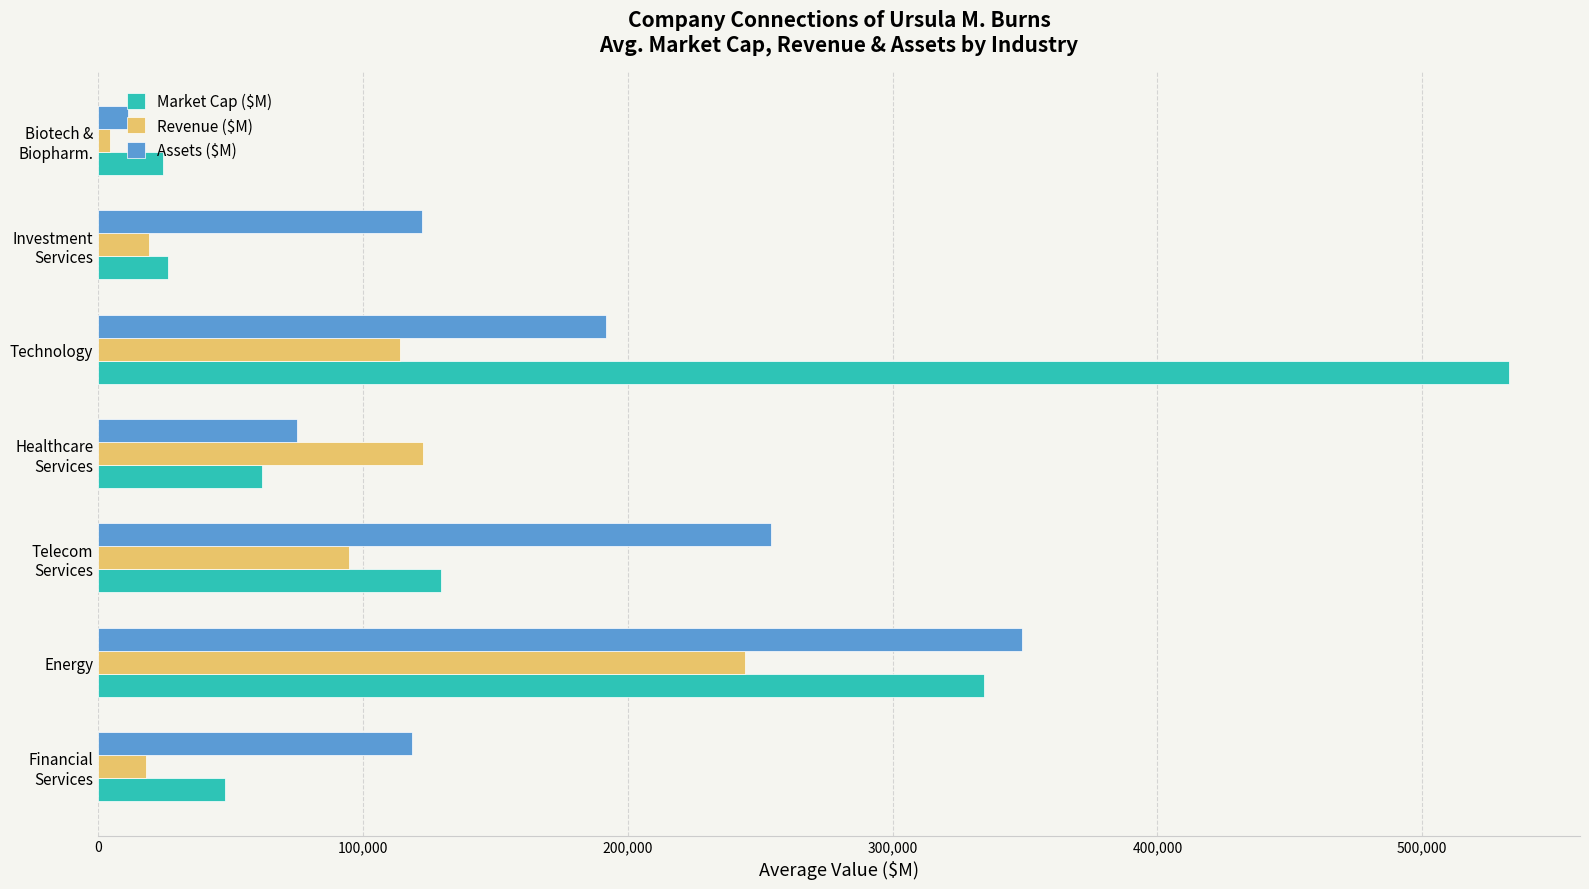

Which series has the widest spread of values?

Market Cap ($M)